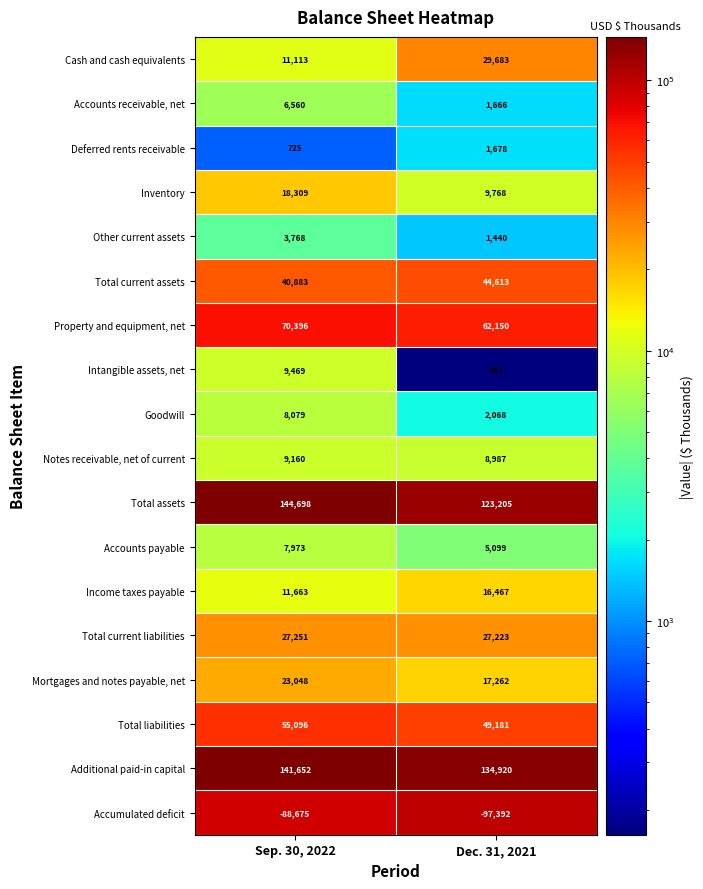

What value does the Goodwill series have at Dec. 31, 2021, to the nearest 50?

2050